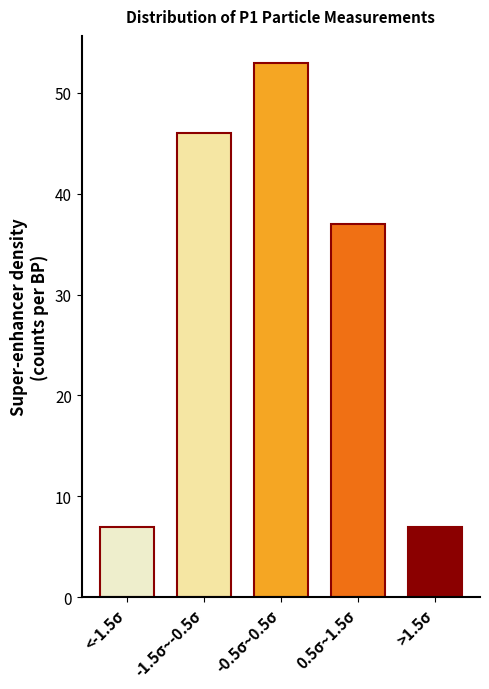

Reading left to right, what are all the values shown in this chart?

7	46	53	37	7